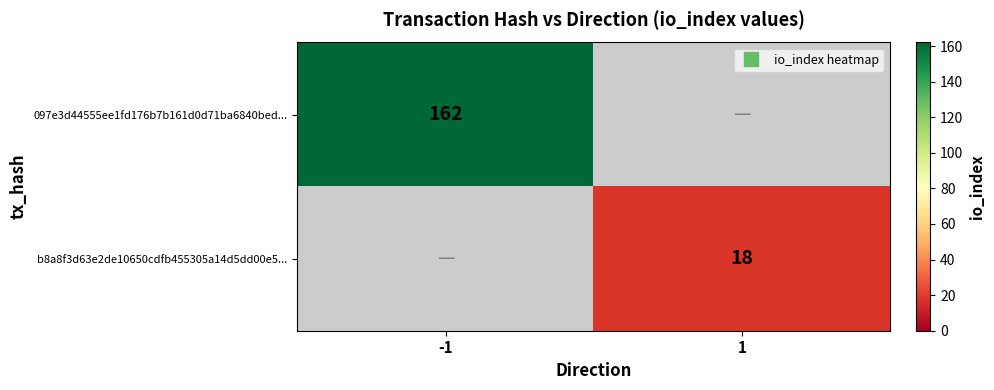

The value of 097e3d44555ee1fd176b7b161d0d71ba6840bed... at -1 is 86.2. True or false?

False